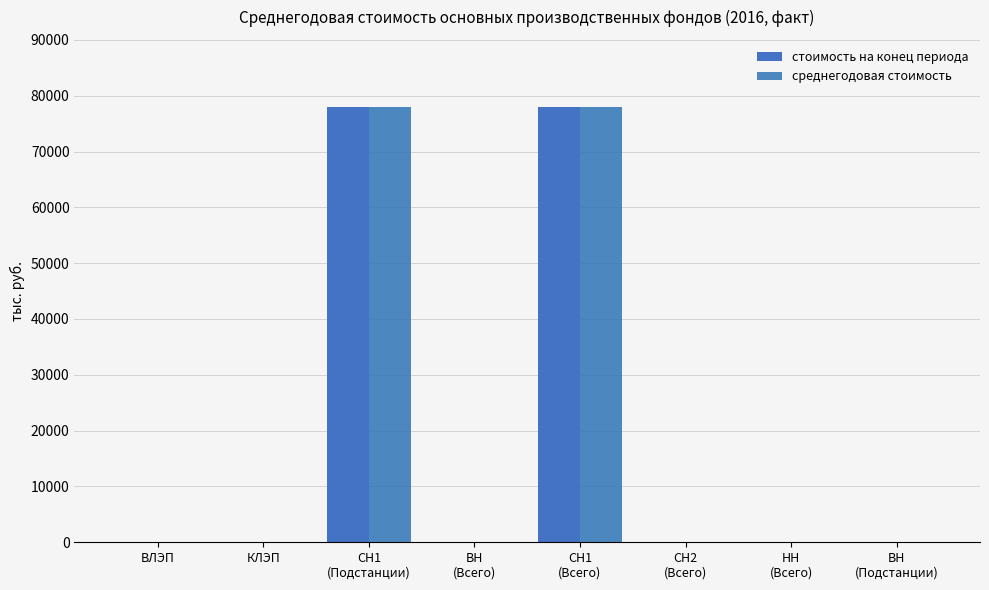

What is the difference between the maximum and minimum values in the среднегодовая стоимость series?

78060.8